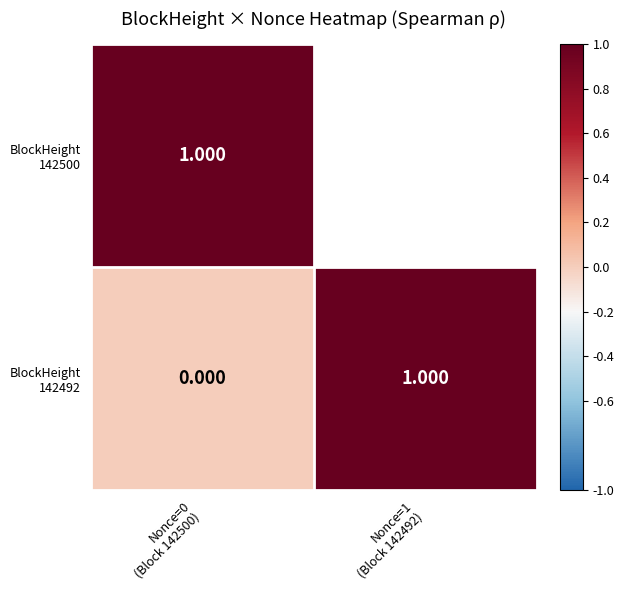

The BlockHeight 142500 series shows 1.3 at Nonce=0 (Block 142500). True or false?

False